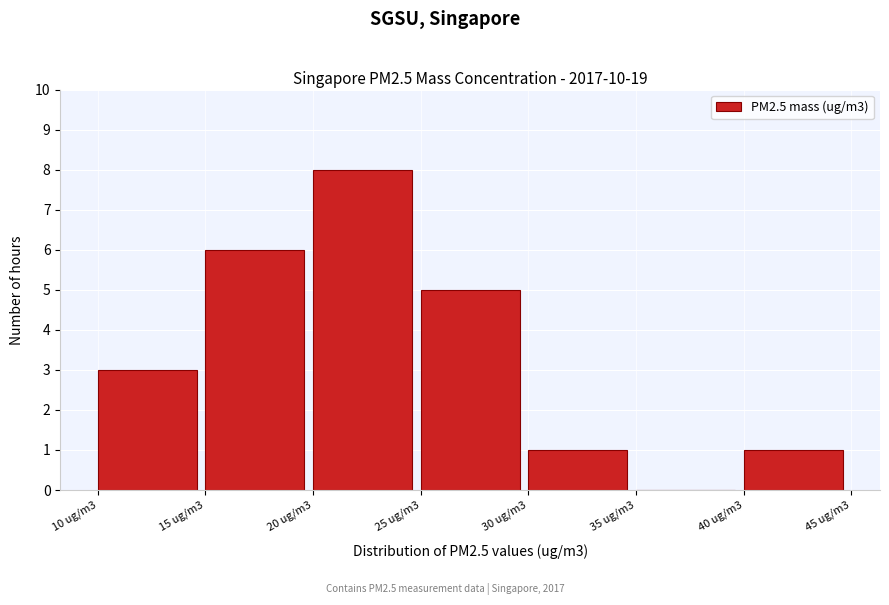

Reading right to left, list all the values displayed in this chart.

40 ug/m3=1	35 ug/m3=0	30 ug/m3=1	25 ug/m3=5	20 ug/m3=8	15 ug/m3=6	10 ug/m3=3